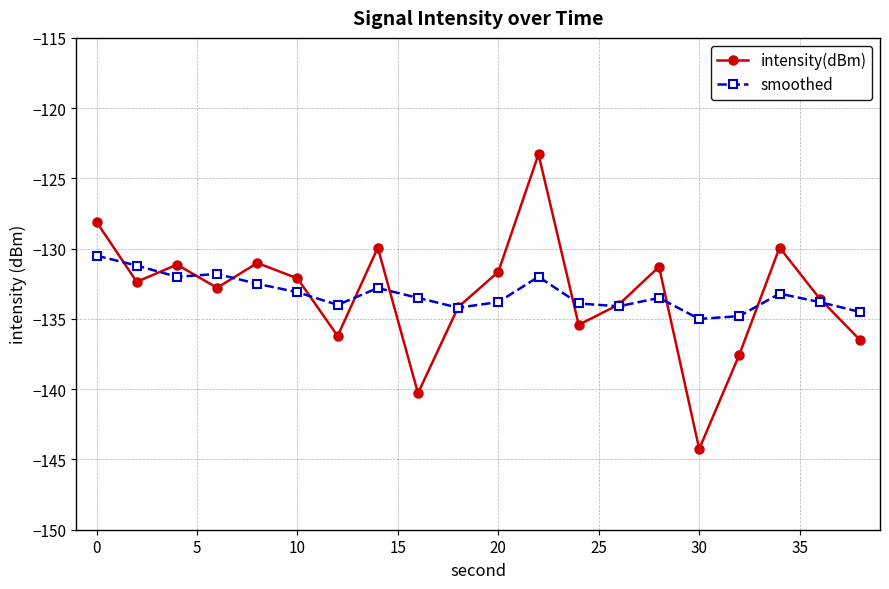

In intensity(dBm), how many points are lower than both neighbors (excluding endpoints)?

6